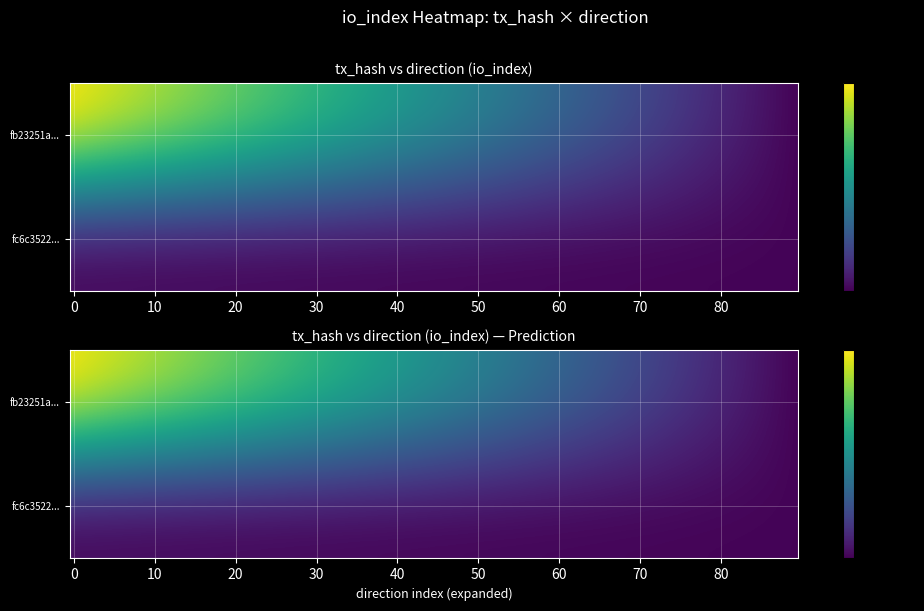

What is the maximum value for fc6c3522a0fc7dff6a71a40706003e3366ff7b5?

11